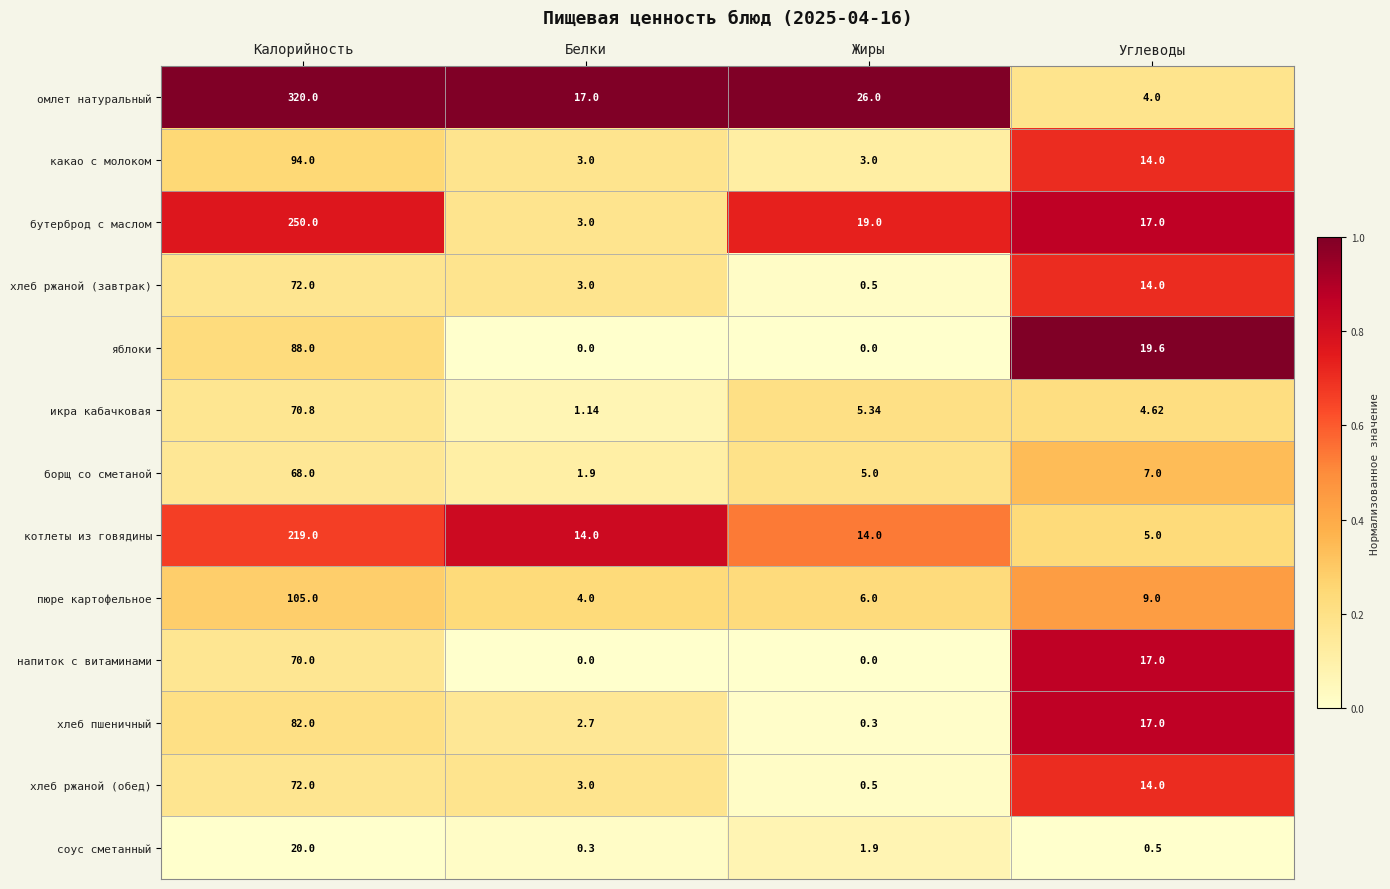

Which series has the widest spread of values?

омлет натуральный